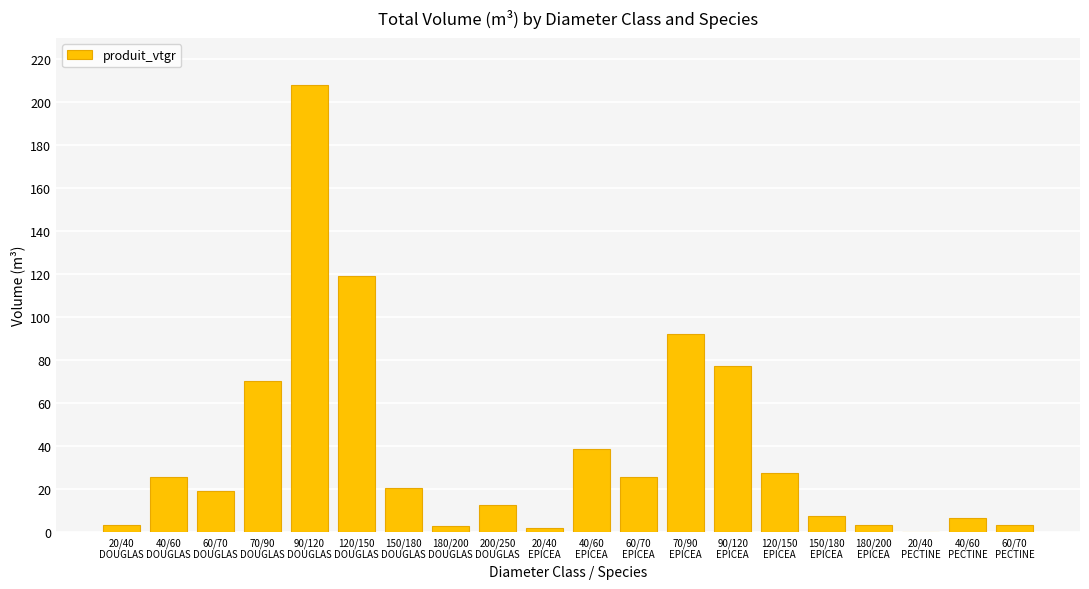

What is the sum of all values?

768.6